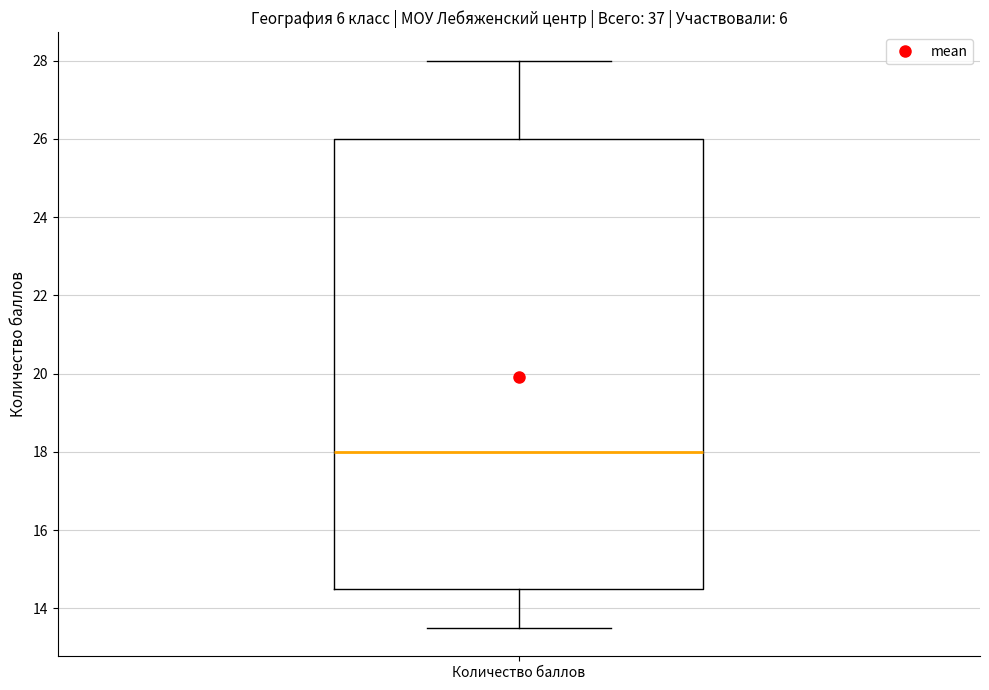

Transcribe this box plot: give where the median line is, the range the box spans, and where the two whiskers end, as read against the y-axis. The values are not printed on the chart, so give them approximately, as read against the axis.

median 18.0, box 14.6 to 26.0, whiskers 13.6 to 28.0